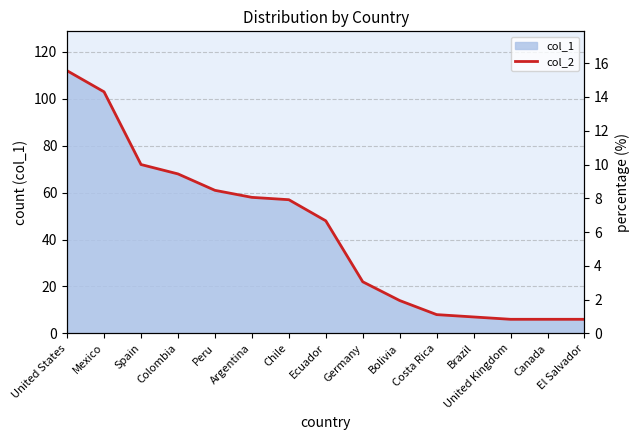

What is the sum of all values?

90.0